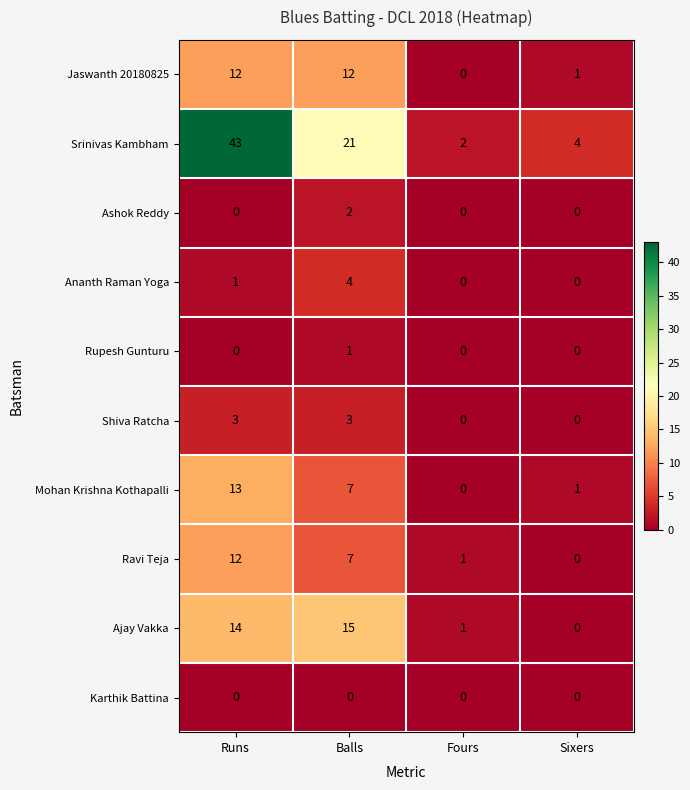

Which series has the widest spread of values?

Srinivas Kambham